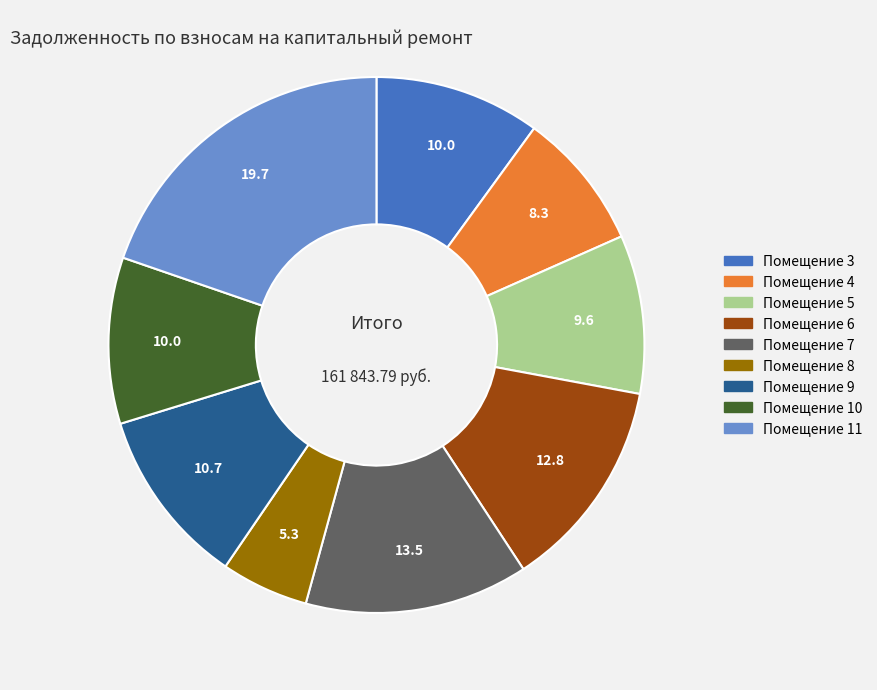

Which slice is the smallest?

Помещение 8